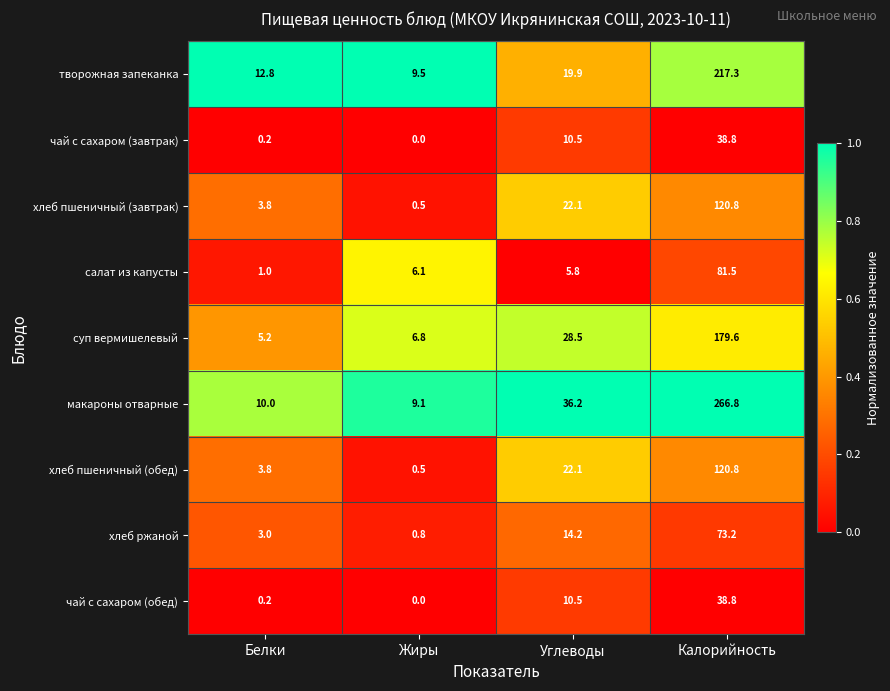

Count the number of categories in the chart.

4